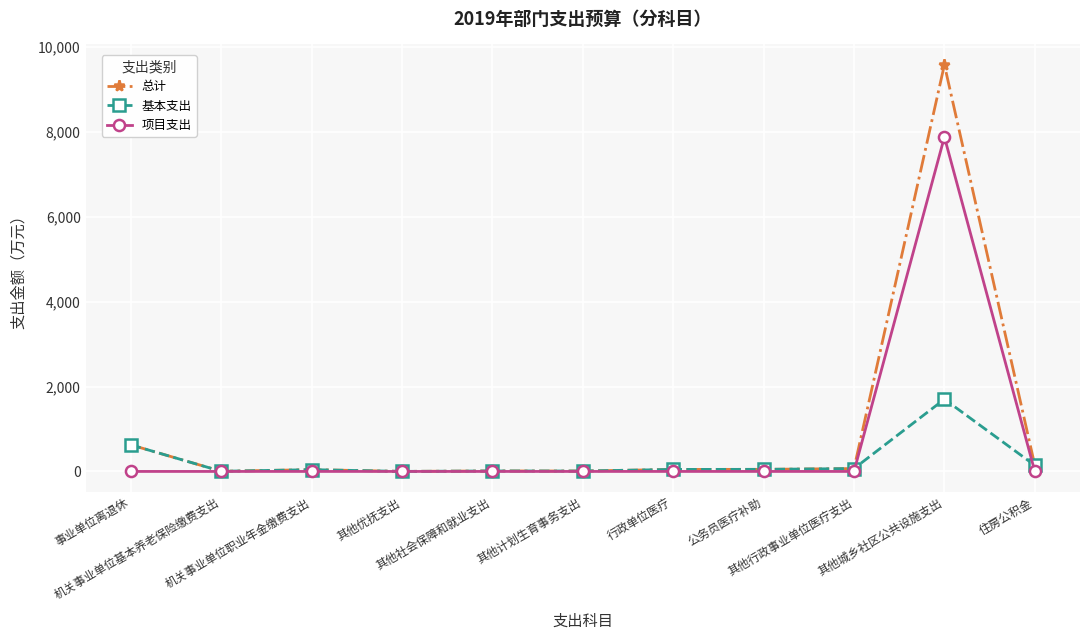

What is the approximate value of 总计 at 住房公积金?

144.3